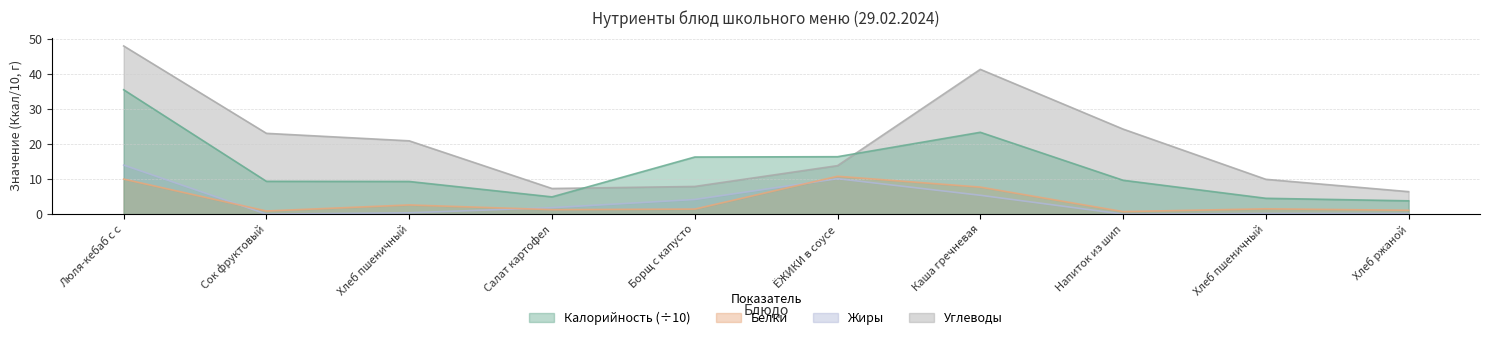

How many interior local valleys does the Калорийность series have?

1